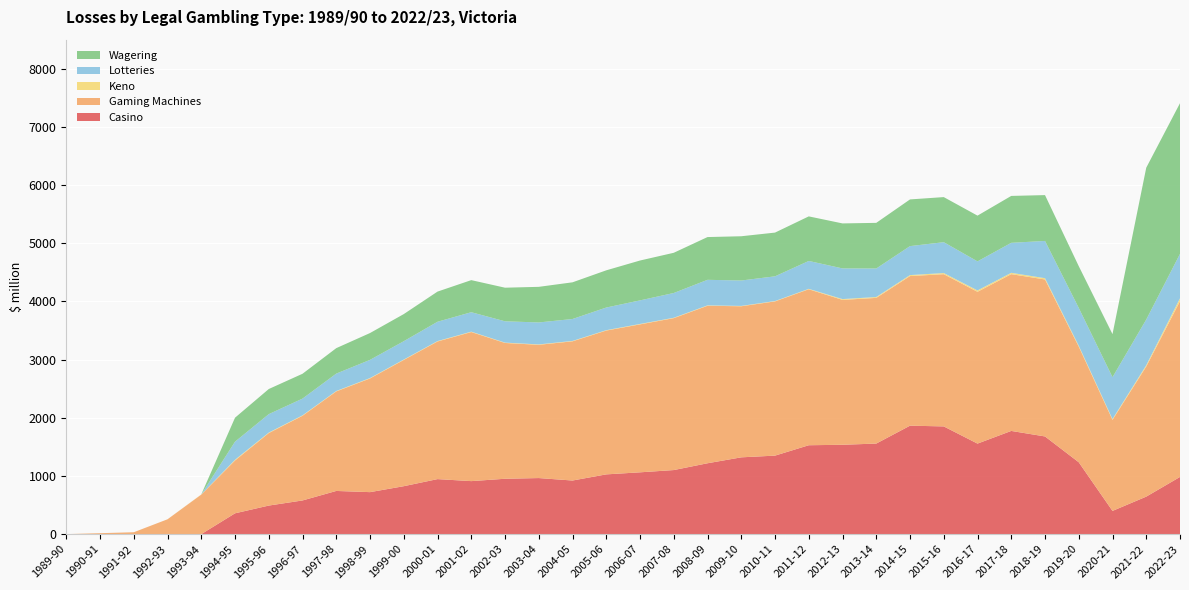

Reading left to right, what are all the values shown in this chart?

Casino: 1989-90=0.0	1990-91=0.0	1991-92=0.0	1992-93=0.0	1993-94=0.0	1994-95=357.8	1995-96=490.9	1996-97=579.0	1997-98=742.3	1998-99=721.9	1999-00=823.9	2000-01=945.7	2001-02=911.2	2002-03=951.7	2003-04=963.8	2004-05=921.6	2005-06=1027.1	2006-07=1062.5	2007-08=1101.4	2008-09=1218.3	2009-10=1320.1	2010-11=1349.5	2011-12=1528.0	2012-13=1536.1	2013-14=1556.8	2014-15=1864.4	2015-16=1851.7	2016-17=1556.3	2017-18=1774.0	2018-19=1679.1	2019-20=1235.4	2020-21=399.2	2021-22=644.6	2022-23=983.2
Gaming Machines: 1989-90=0.0	1990-91=16.3	1991-92=32.5	1992-93=255.2	1993-94=679.7	1994-95=908.1	1995-96=1246.3	1996-97=1455.8	1997-98=1711.3	1998-99=1954.2	1999-00=2170.6	2000-01=2366.0	2001-02=2562.9	2002-03=2334.3	2003-04=2290.9	2004-05=2393.0	2005-06=2472.5	2006-07=2543.2	2007-08=2611.5	2008-09=2707.3	2009-10=2597.2	2010-11=2651.4	2011-12=2681.5	2012-13=2490.5	2013-14=2504.3	2014-15=2571.9	2015-16=2616.7	2016-17=2609.5	2017-18=2695.0	2018-19=2698.7	2019-20=1988.2	2020-21=1565.2	2021-22=2237.2	2022-23=3021.7
Keno: 1989-90=0.0	1990-91=0.0	1991-92=0.0	1992-93=0.0	1993-94=2.5	1994-95=12.4	1995-96=8.7	1996-97=7.2	1997-98=7.1	1998-99=7.2	1999-00=6.8	2000-01=6.9	2001-02=6.6	2002-03=6.1	2003-04=6.7	2004-05=6.6	2005-06=6.3	2006-07=7.3	2007-08=6.5	2008-09=6.6	2009-10=5.8	2010-11=5.8	2011-12=7.0	2012-13=13.9	2013-14=15.0	2014-15=16.7	2015-16=19.7	2016-17=23.4	2017-18=23.1	2018-19=22.0	2019-20=15.6	2020-21=13.4	2021-22=22.0	2022-23=49.5
Lotteries: 1989-90=0.0	1990-91=0.0	1991-92=0.0	1992-93=0.0	1993-94=0.0	1994-95=311.1	1995-96=316.8	1996-97=288.0	1997-98=298.9	1998-99=312.6	1999-00=315.2	2000-01=332.3	2001-02=334.2	2002-03=366.4	2003-04=377.5	2004-05=377.1	2005-06=389.4	2006-07=405.4	2007-08=425.9	2008-09=439.6	2009-10=436.8	2010-11=425.3	2011-12=479.5	2012-13=527.3	2013-14=490.0	2014-15=498.2	2015-16=530.4	2016-17=499.6	2017-18=515.8	2018-19=640.2	2019-20=649.8	2020-21=720.0	2021-22=785.0	2022-23=763.2
Wagering: 1989-90=0.0	1990-91=0.0	1991-92=0.0	1992-93=0.0	1993-94=0.0	1994-95=412.1	1995-96=431.7	1996-97=426.8	1997-98=437.5	1998-99=461.0	1999-00=466.1	2000-01=518.2	2001-02=551.4	2002-03=577.6	2003-04=612.0	2004-05=630.5	2005-06=639.6	2006-07=685.2	2007-08=691.1	2008-09=734.9	2009-10=760.7	2010-11=751.4	2011-12=766.1	2012-13=773.4	2013-14=784.6	2014-15=802.5	2015-16=775.1	2016-17=786.3	2017-18=806.2	2018-19=788.0	2019-20=717.4	2020-21=740.4	2021-22=2610.1	2022-23=2590.6